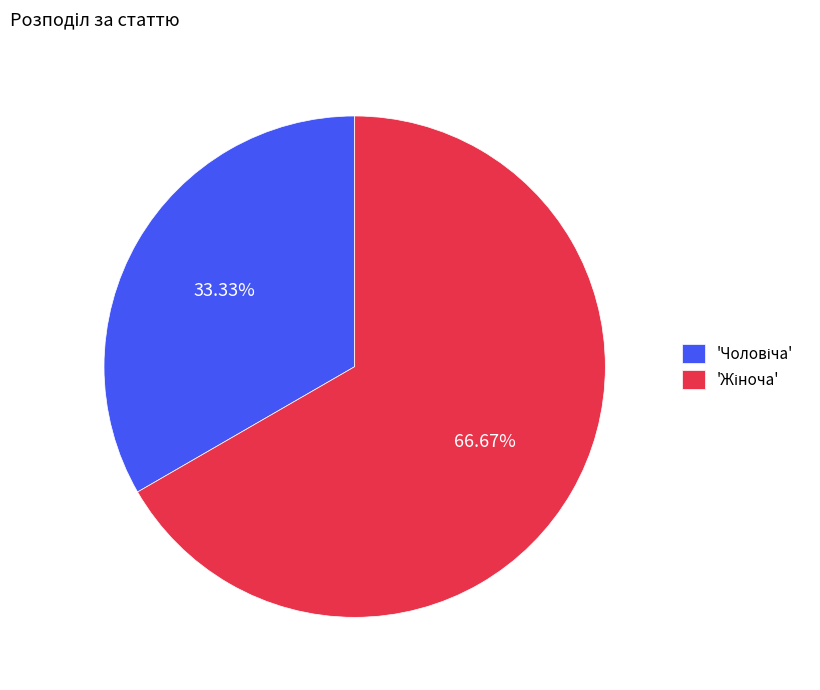

Count the number of slices in the pie.

2